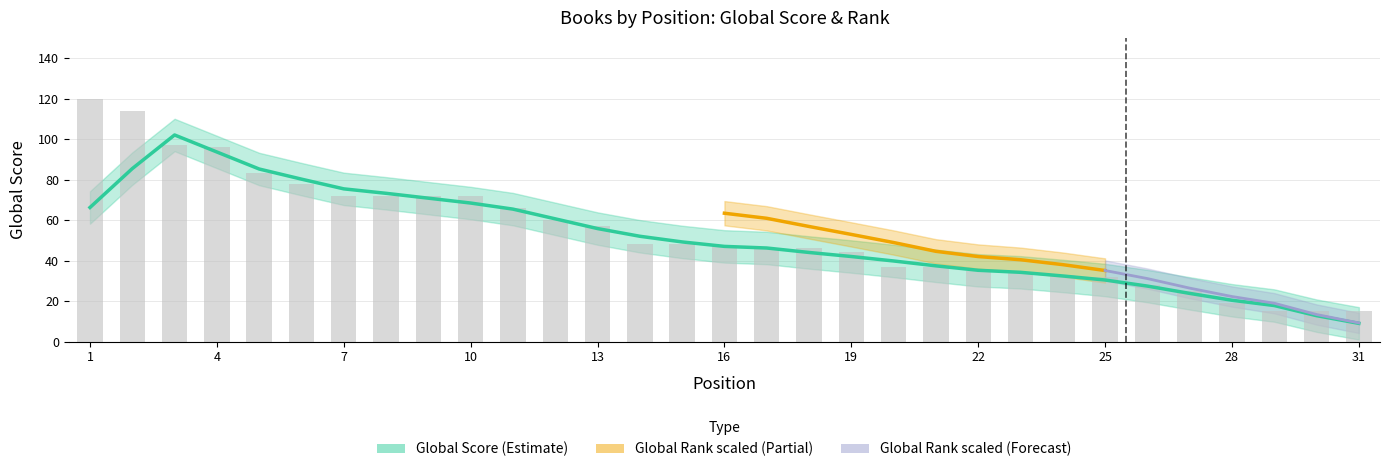

List the labels in order of value, smallest first.

29, 30, 31, 28, 27, 26, 25, 24, 23, 22, 20, 21, 19, 17, 18, 16, 14, 15, 13, 12, 11, 7, 8, 9, 10, 6, 5, 4, 3, 2, 1